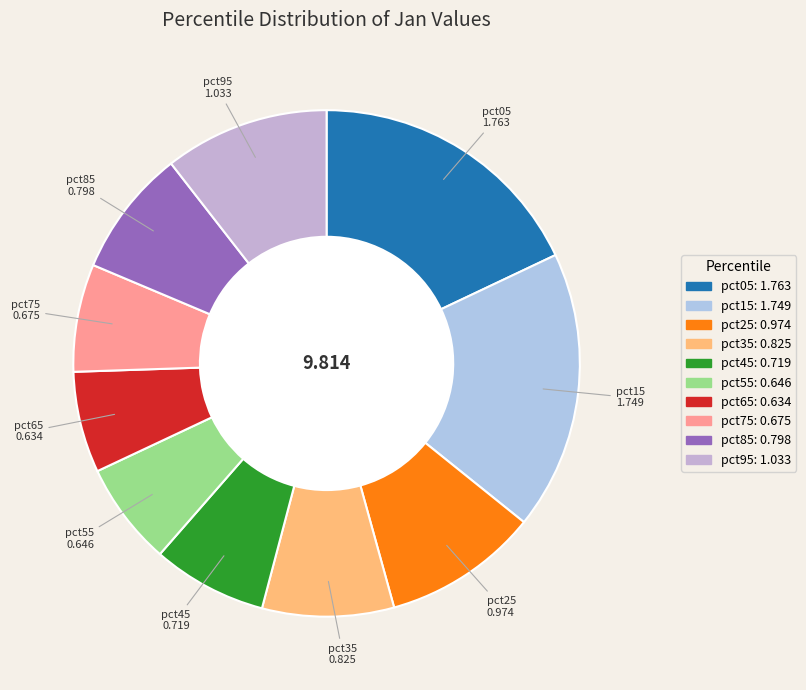

Which has a higher value, pct25 or pct75?

pct25